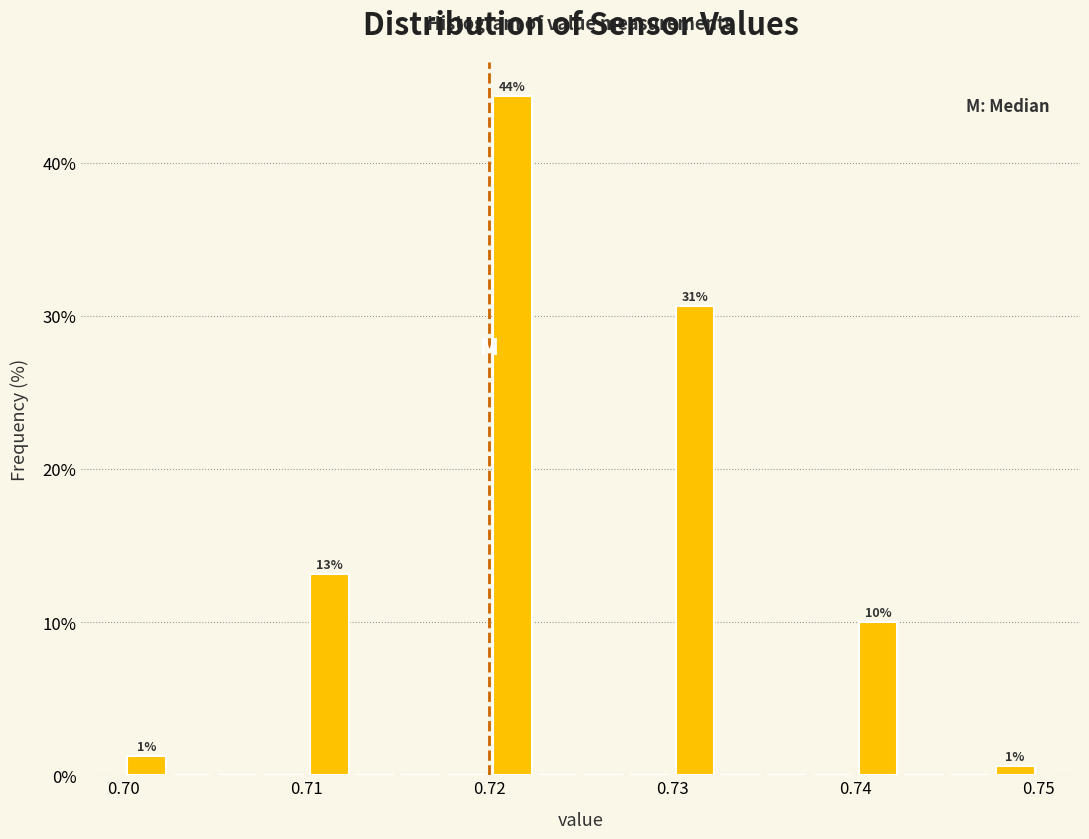

Read against the x-axis, roughly where is the centre of the tallest bar?

0.721